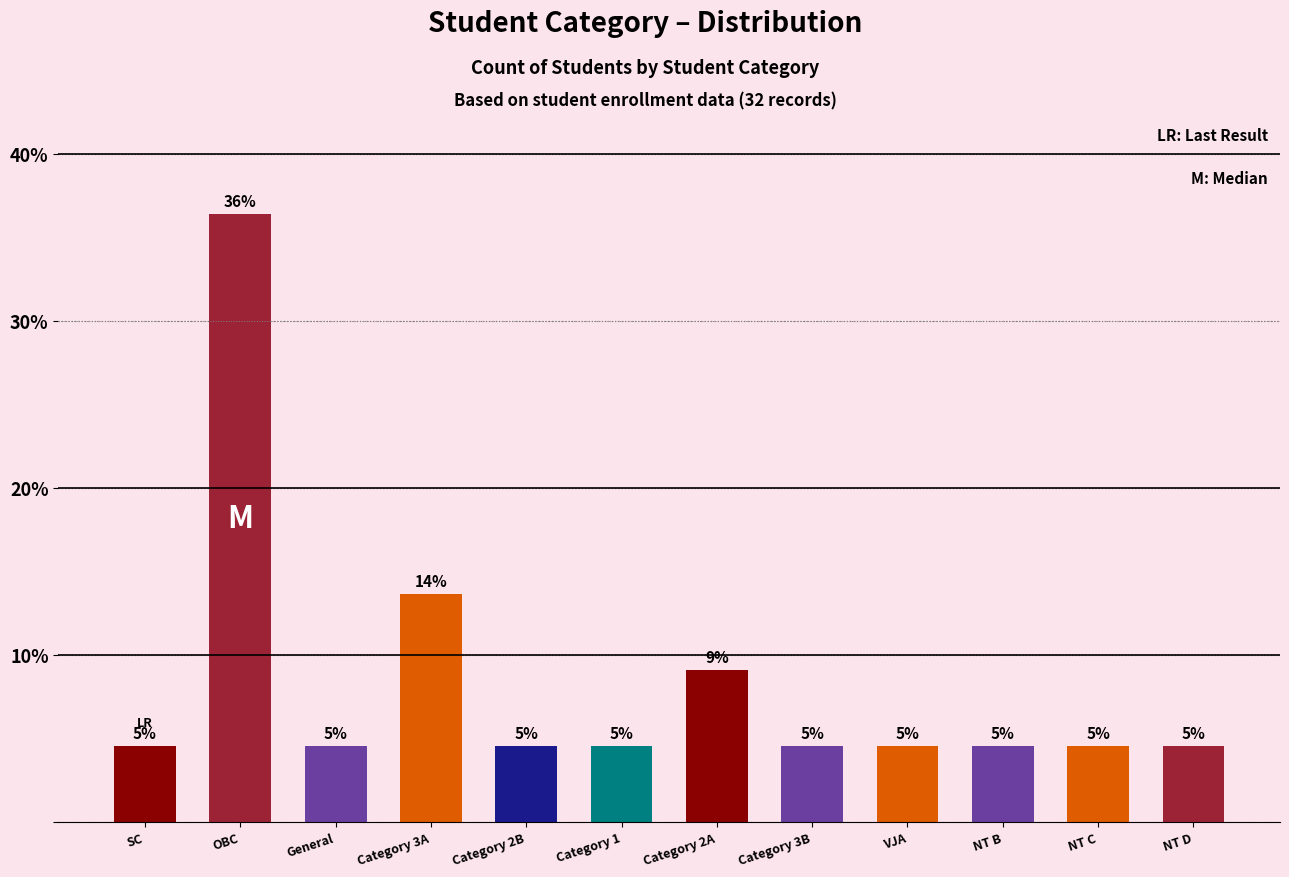

Are the bars horizontal?

No